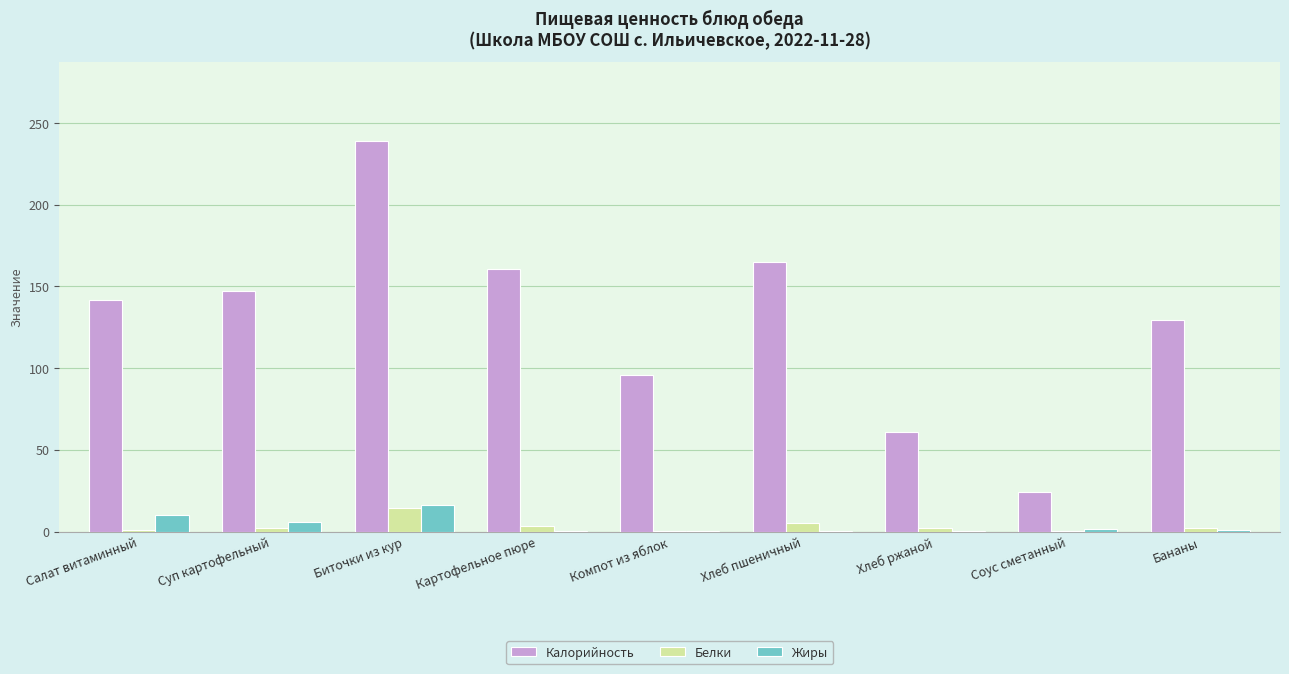

Is it true that Калорийность equals 142.0 at Салат витаминный?

True